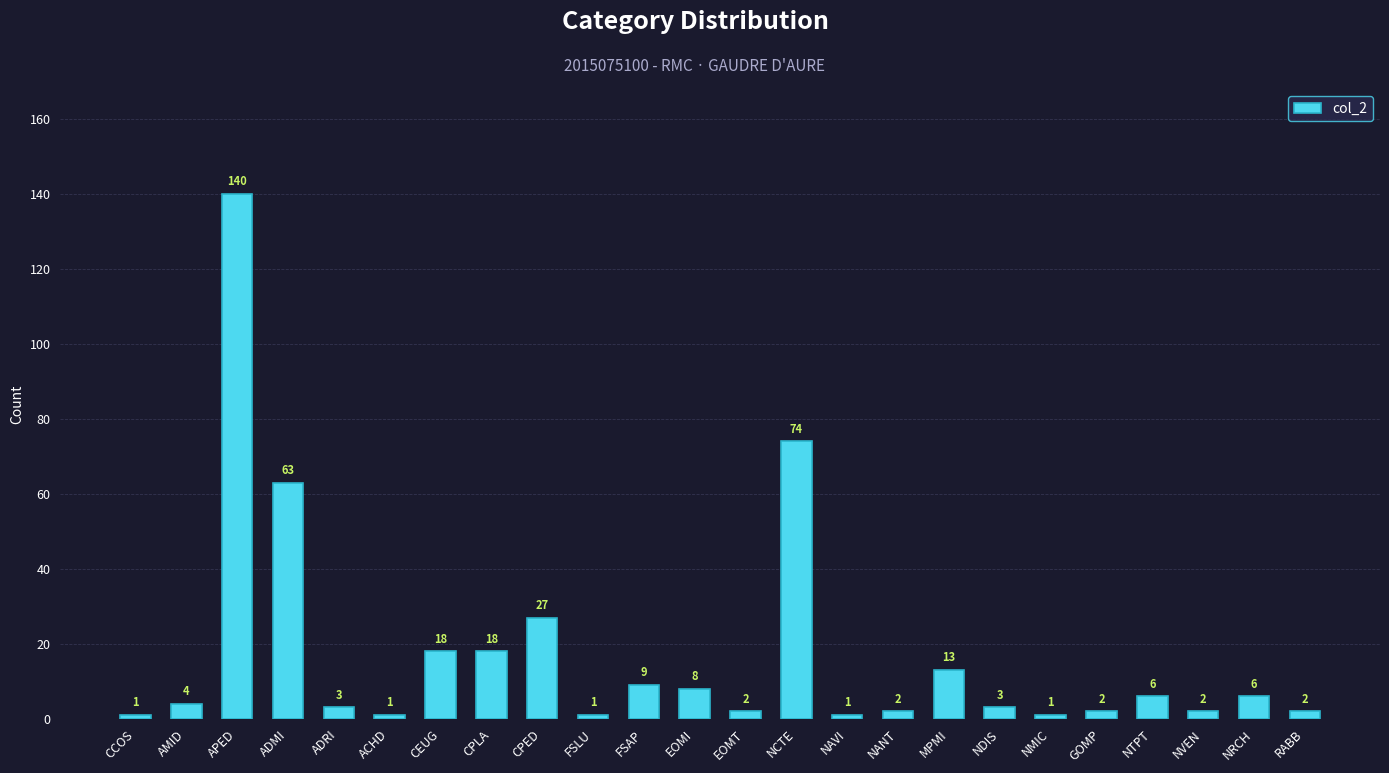

What is the sum of the values at CEUG and EOMT?

20